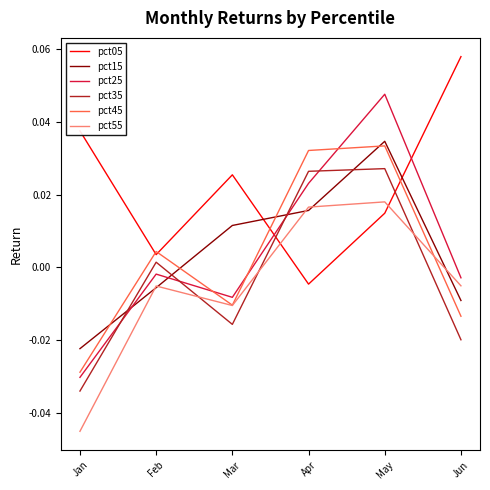

How many lines are shown in the chart?

6